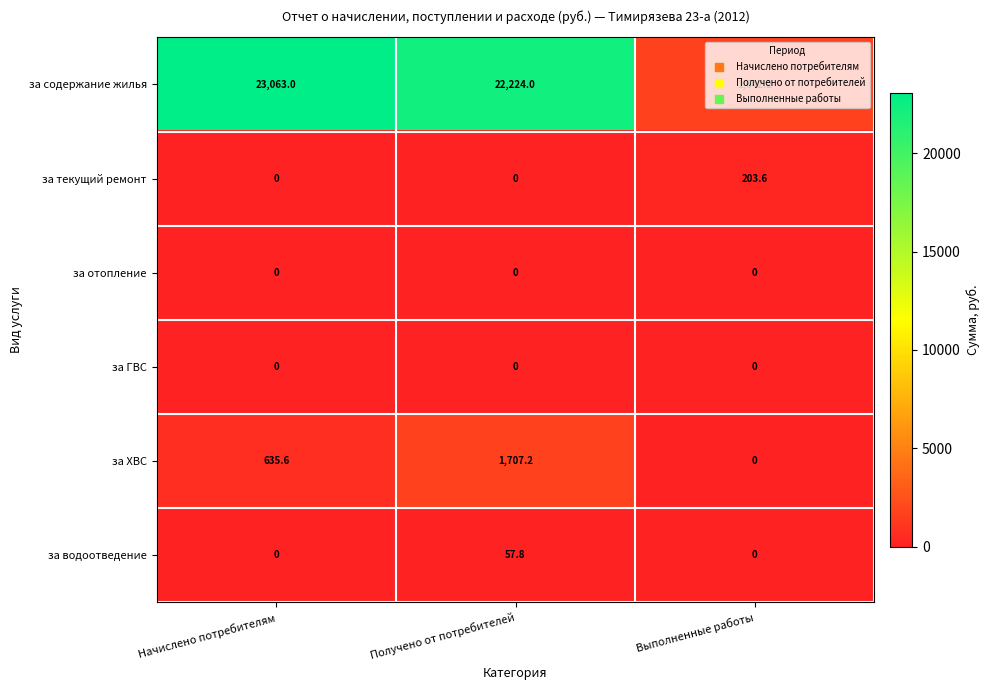

Which series has the widest spread of values?

за содержание жилья